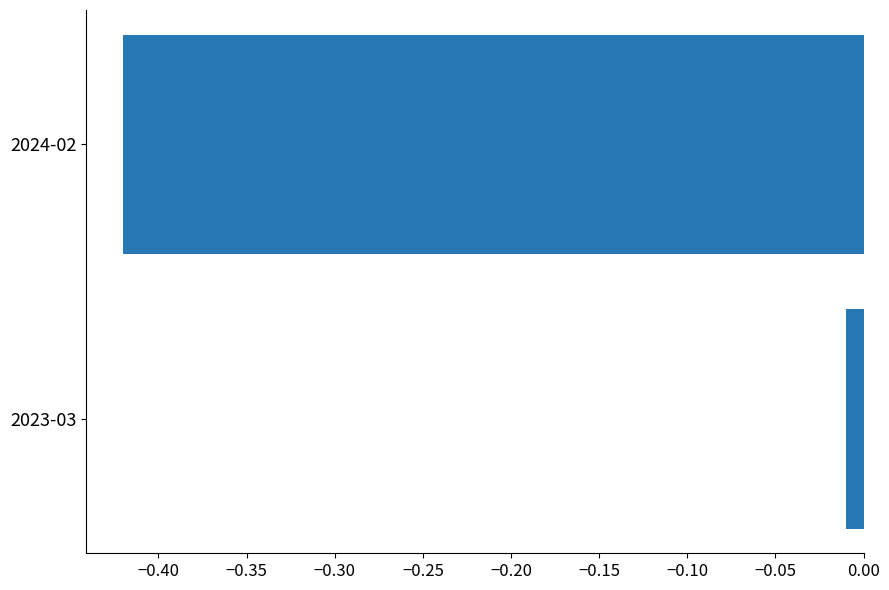

The value at 2024-02 is -0.6. True or false?

False